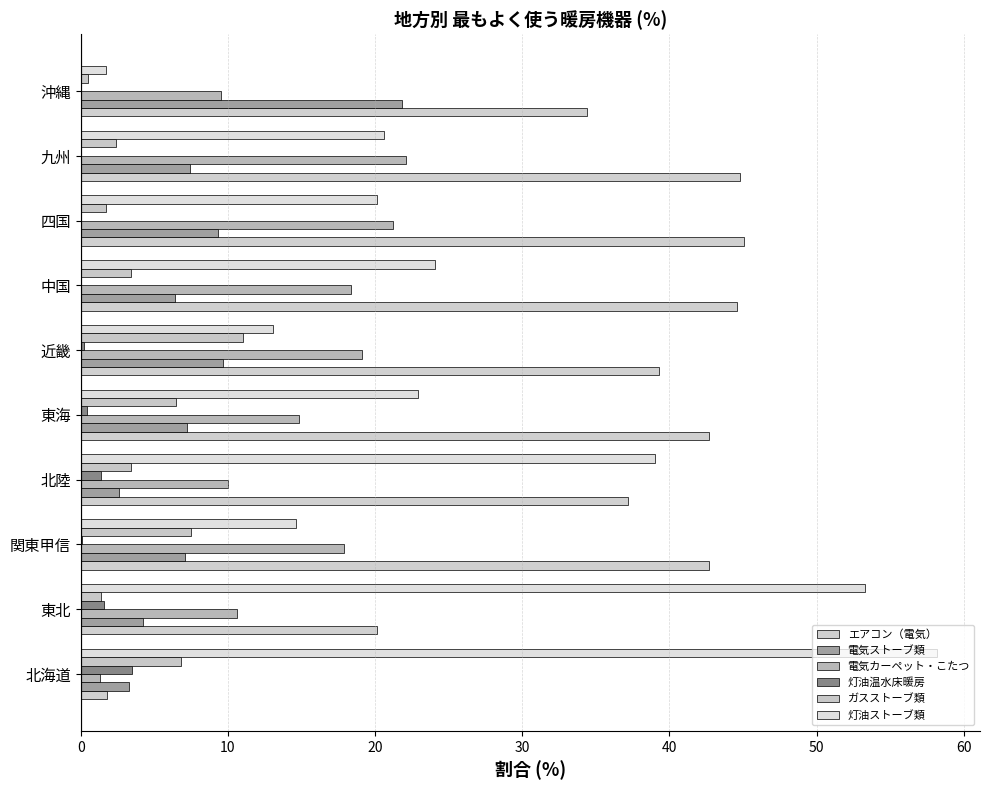

What are all the series names shown in the legend?

エアコン（電気）, 電気ストーブ類, 電気カーペット・こたつ, 灯油温水床暖房, ガスストーブ類, 灯油ストーブ類